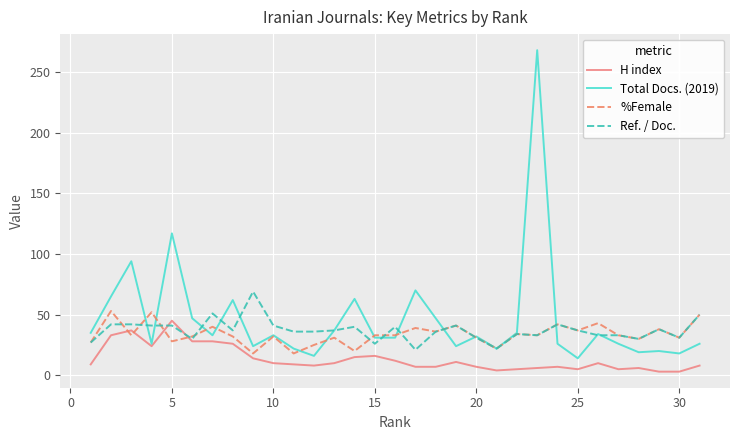

What is the minimum value for Ref. / Doc.?

21